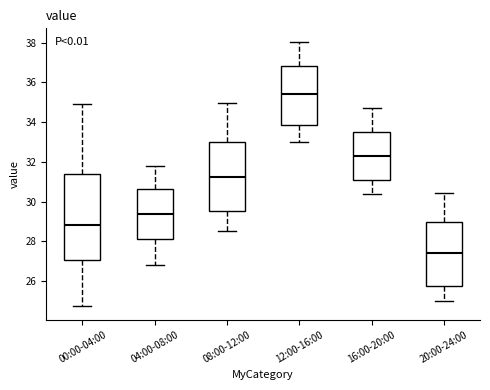

Which box's median line is the highest?

12:00-16:00